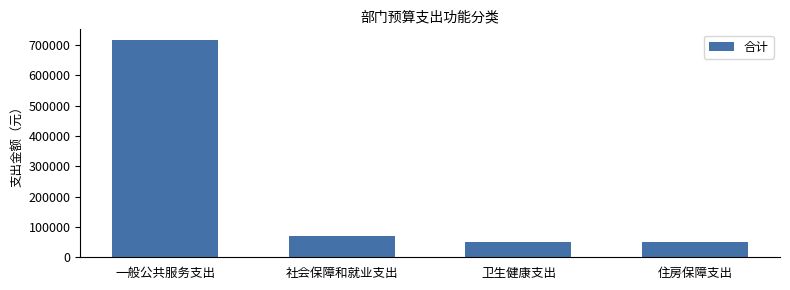

The value at 住房保障支出 is 50200.0. True or false?

True